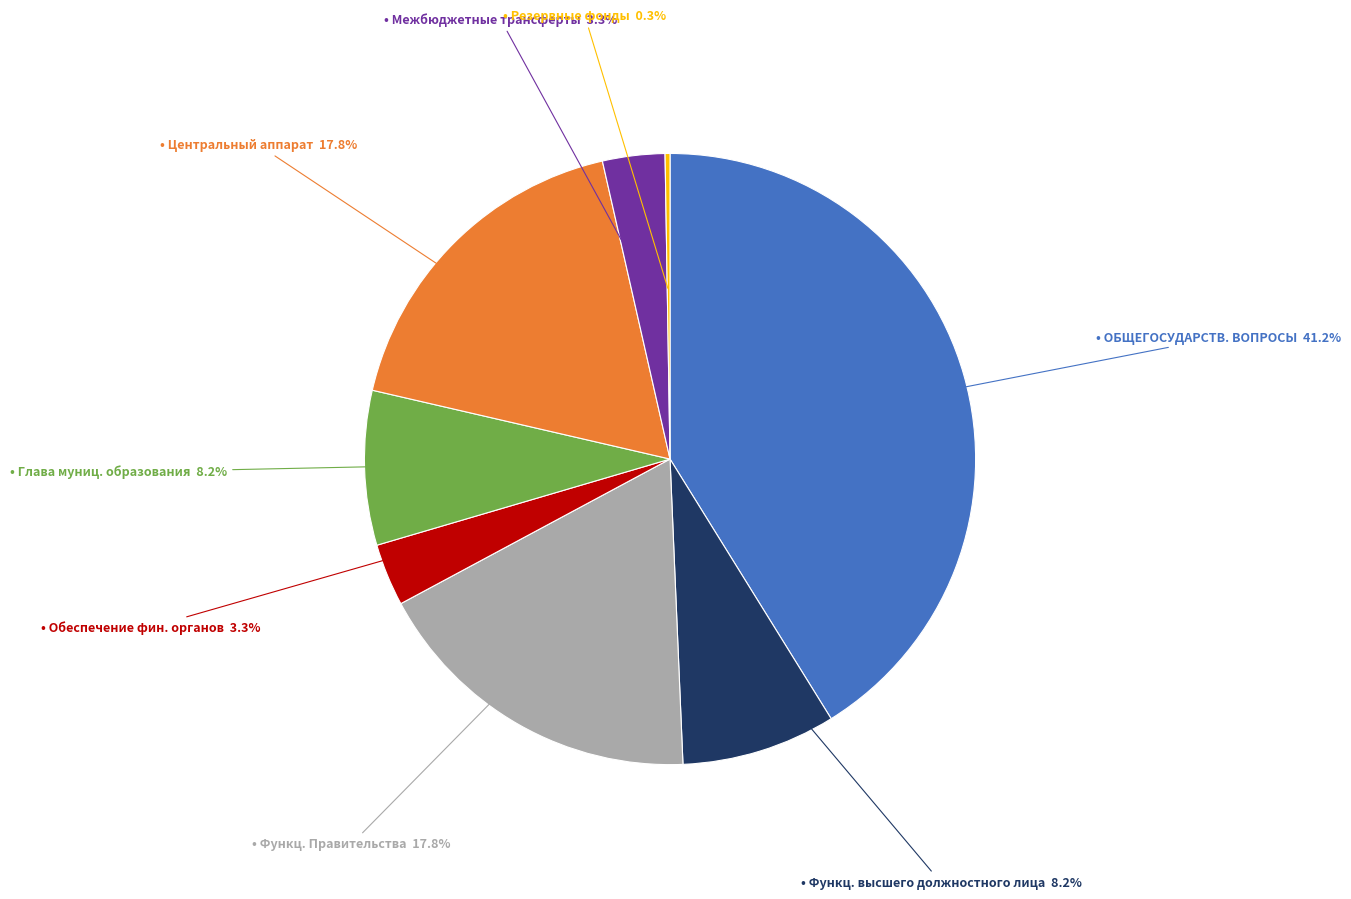

Is there any slice that represents more than half of the pie?

No